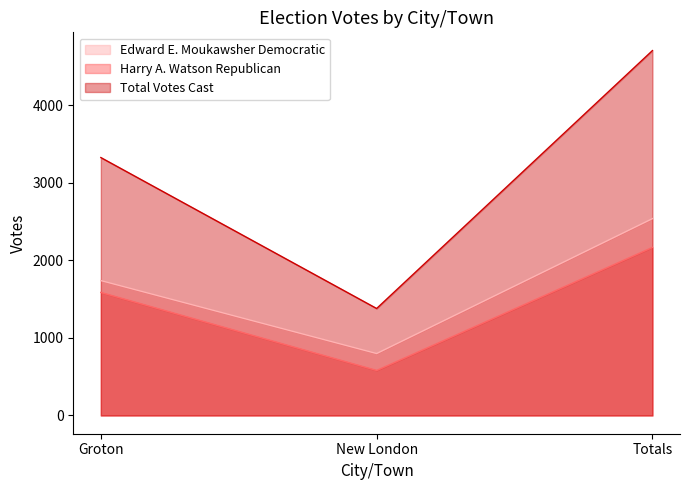

True or false: Edward E. Moukawsher Democratic has a value of 2539 at Totals.

True